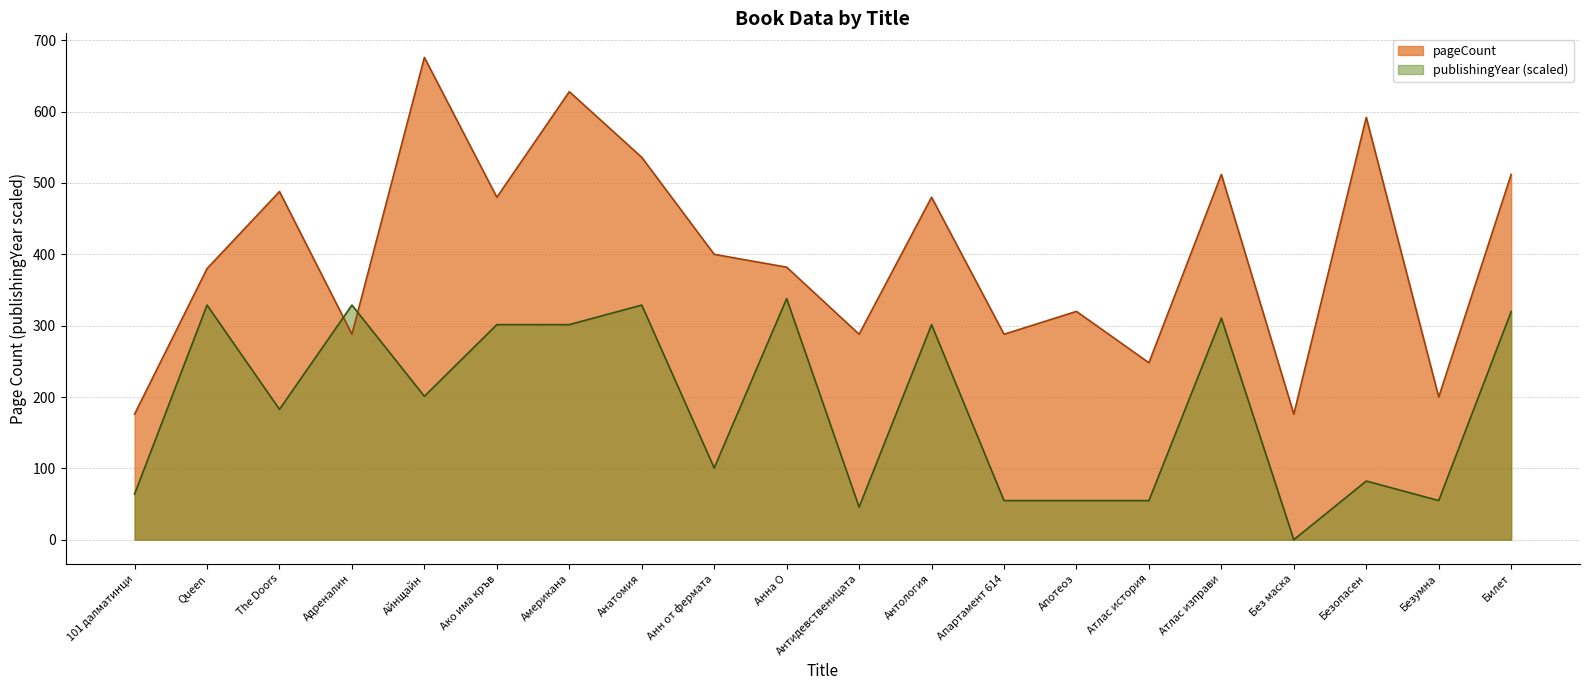

What is the spread (max minus min) of values at Анна О?

44.0